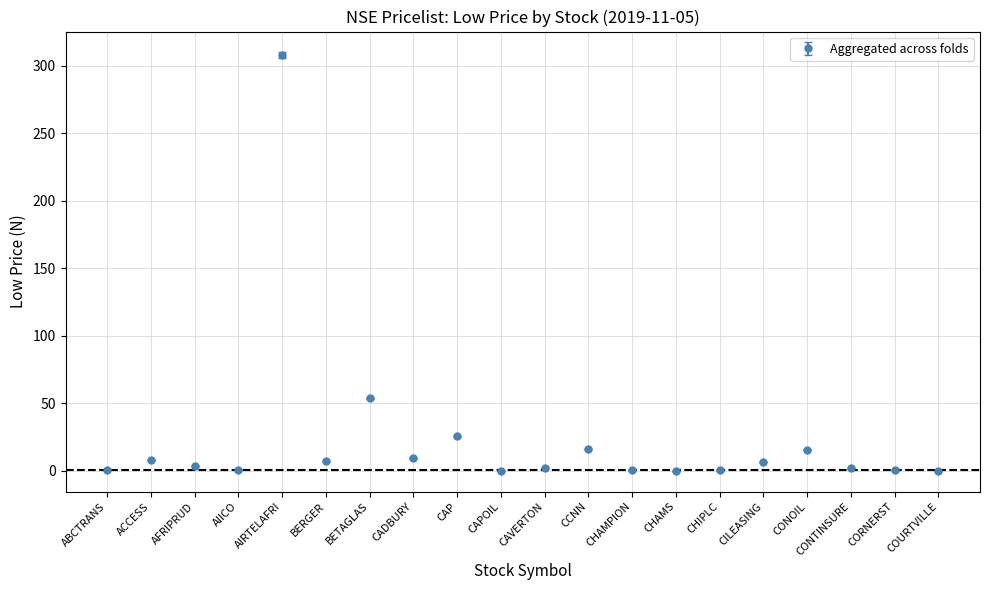

Where is the data nearest to the value 154?

BETAGLAS